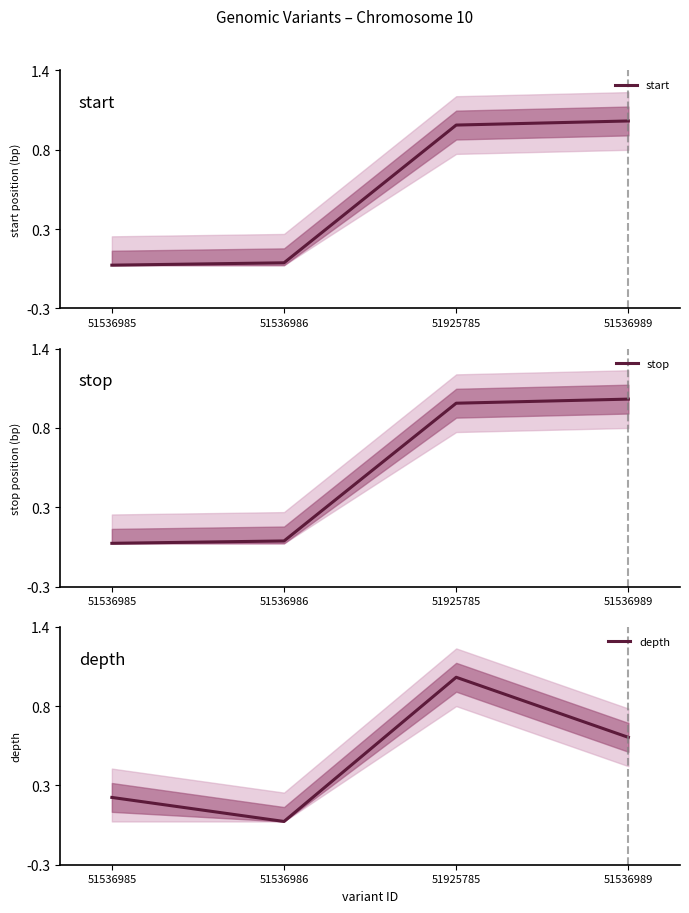

How many data points in depth are above 0?

3